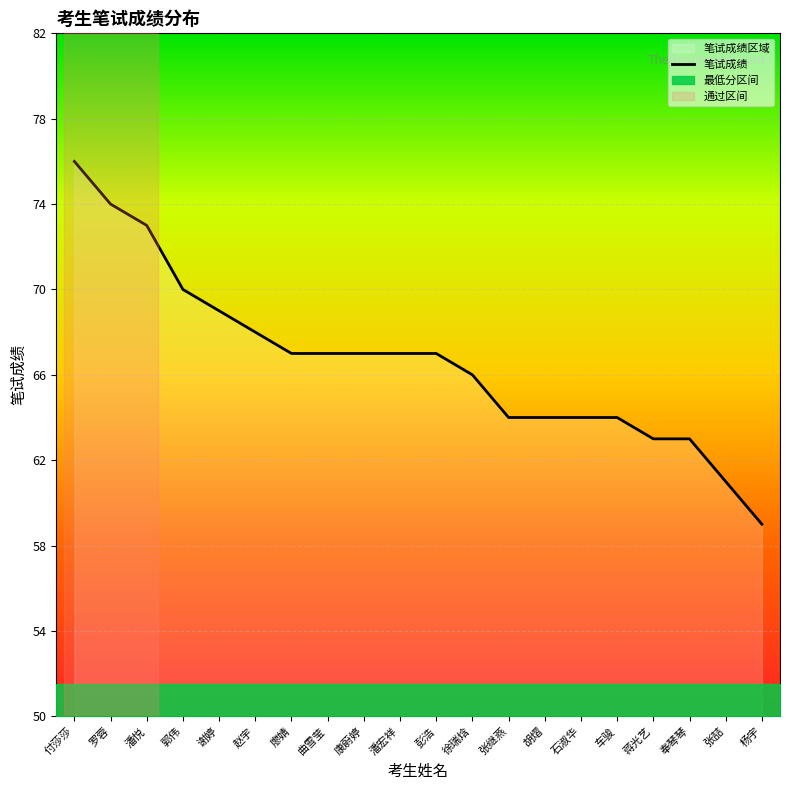

How many distinct data groups are displayed?

1